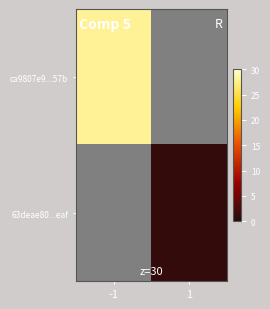

Which category has the highest value in the ca9807e9...57b series?

-1